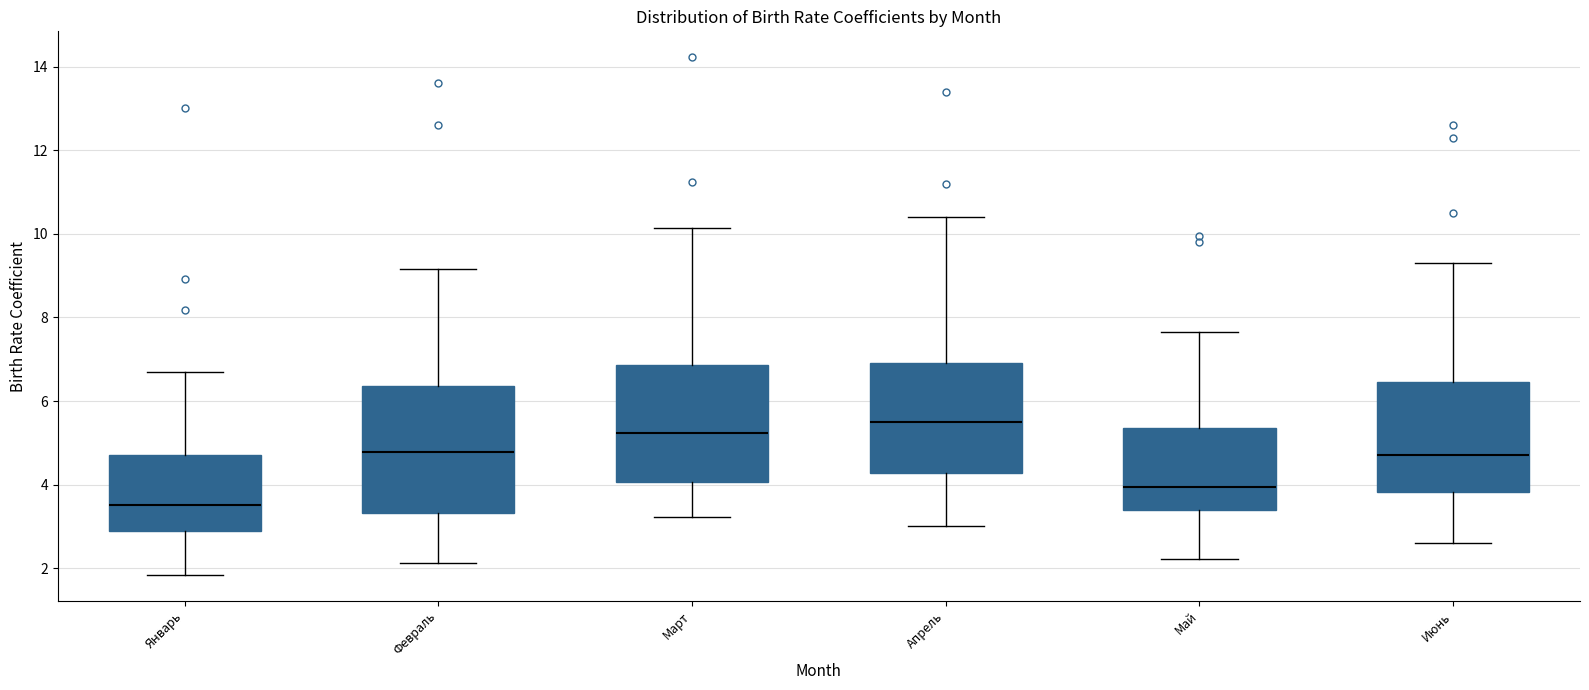

Reading left to right, transcribe this box plot: for each box, give where its median line is, the range the box spans, and where its two whiskers end, as read against the y-axis. The values are not printed on the chart, so give them approximately, as read against the axis.

Январь: median 3.6, box 2.8 to 4.6, whiskers 1.8 to 6.6
Февраль: median 4.8, box 3.4 to 6.4, whiskers 2.2 to 9.2
Март: median 5.2, box 4.0 to 6.8, whiskers 3.2 to 10.2
Апрель: median 5.6, box 4.2 to 7.0, whiskers 3.0 to 10.4
Май: median 4.0, box 3.4 to 5.4, whiskers 2.2 to 7.6
Июнь: median 4.8, box 3.8 to 6.4, whiskers 2.6 to 9.4